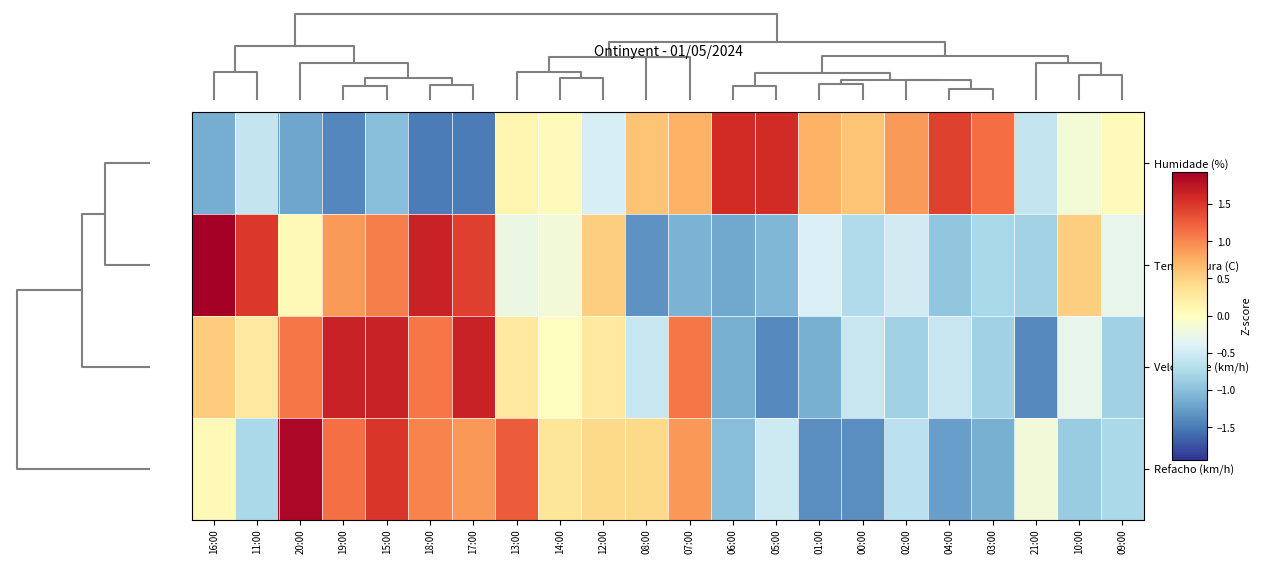

List the series in order of their overall mean, highest first.

Temperatura (C), Velocidade (km/h), Refacho (km/h), Humidade (%)